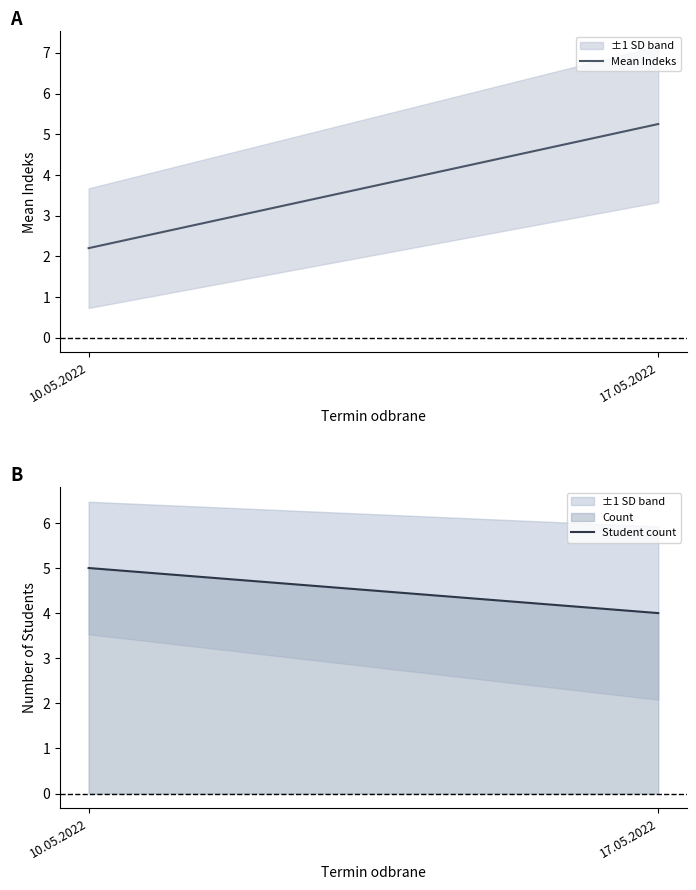

What are all the series names shown in the legend?

Mean Indeks, Student count